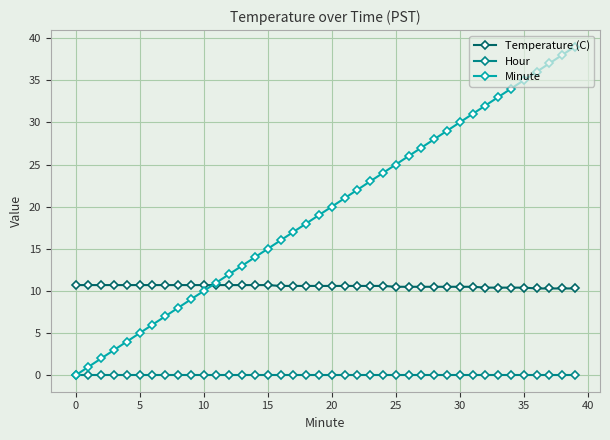

What is the value of the Minute point at the 3rd from the left?

2.0